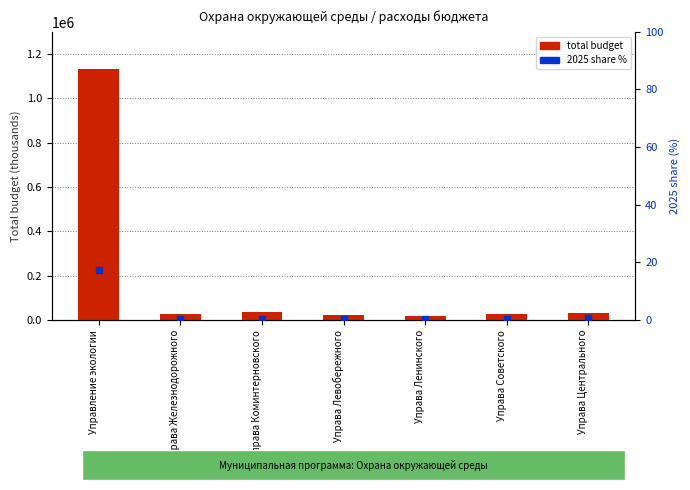

Which series reaches the minimum Y coordinate?

2025 share %